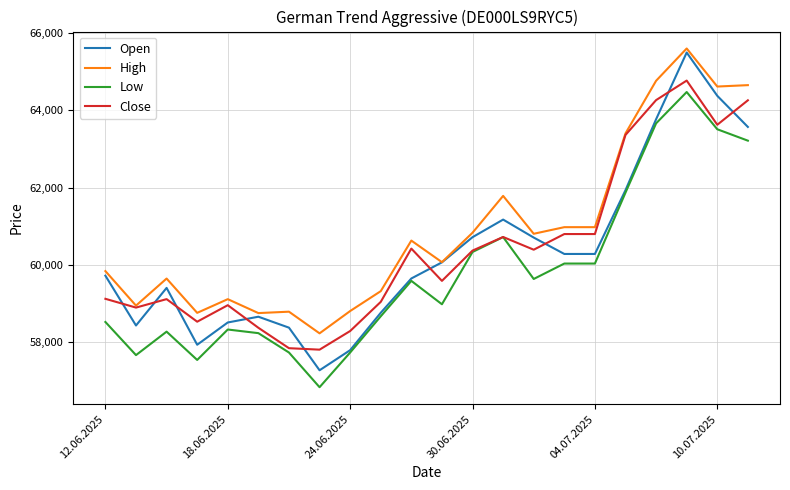

What is the sum of all Open values?

1326884